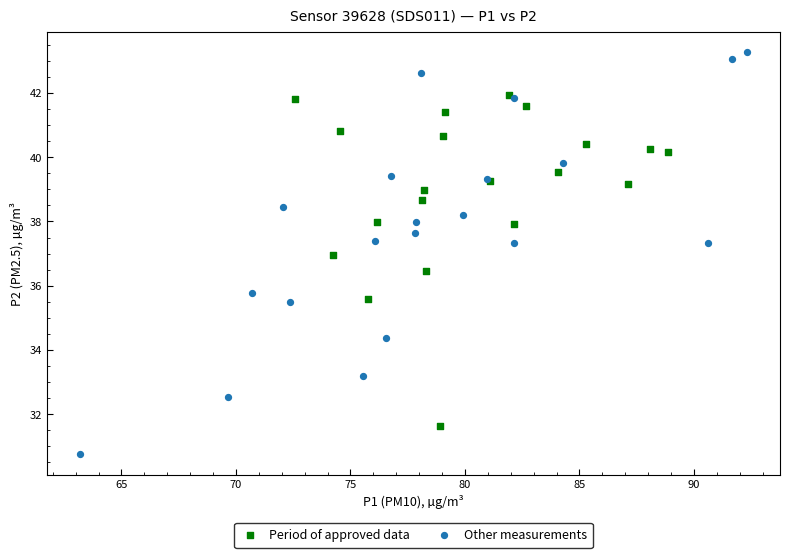

Which series has the widest spread of Y values?

Other measurements